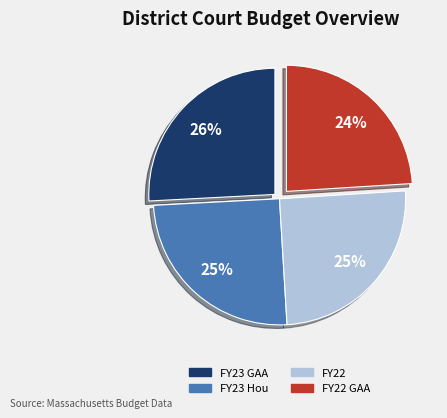

How many slices are in this pie chart?

4